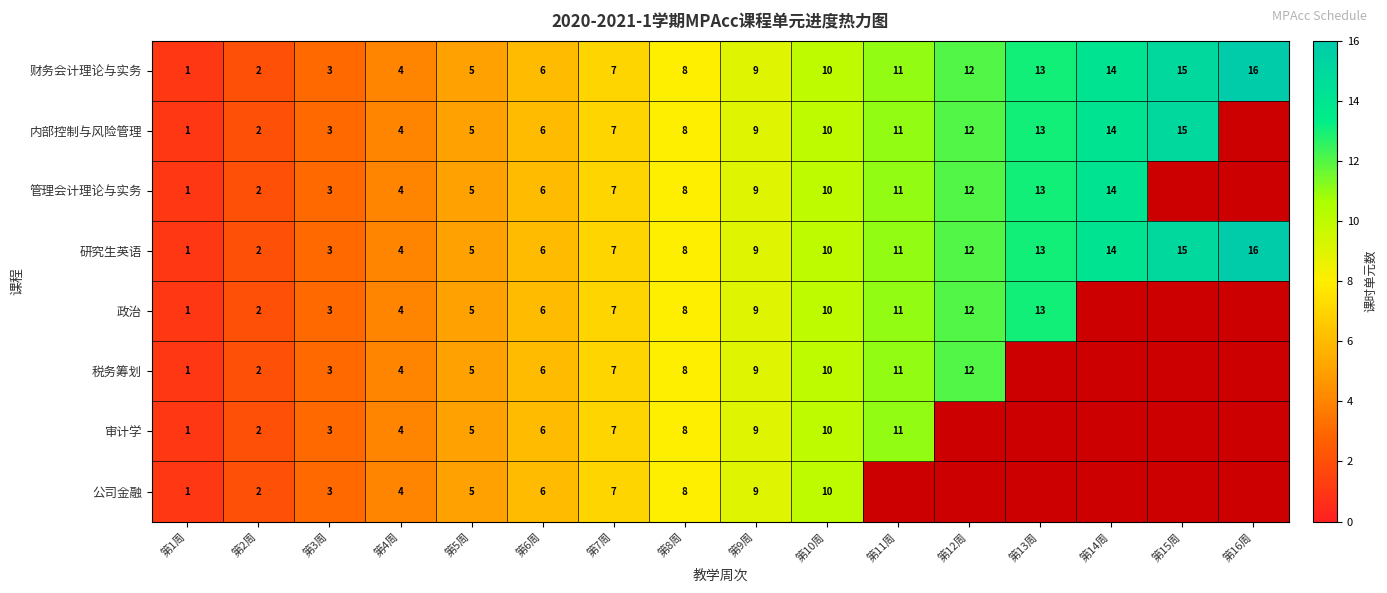

What is the difference between the second highest and second lowest values in the 财务会计理论与实务 series?

13